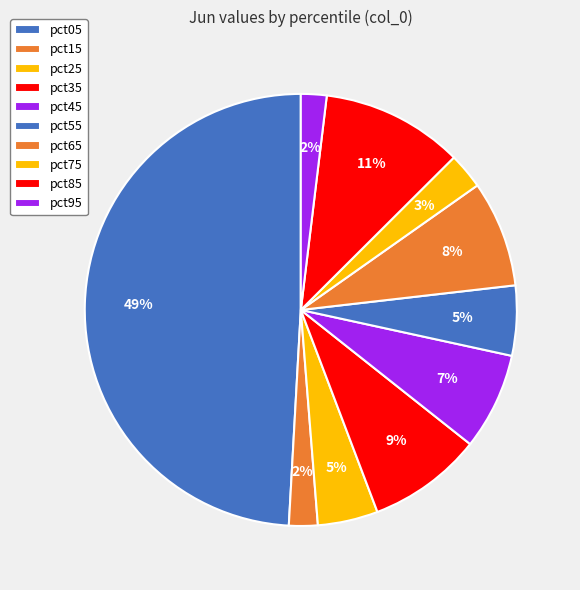

How many slices are in this pie chart?

10